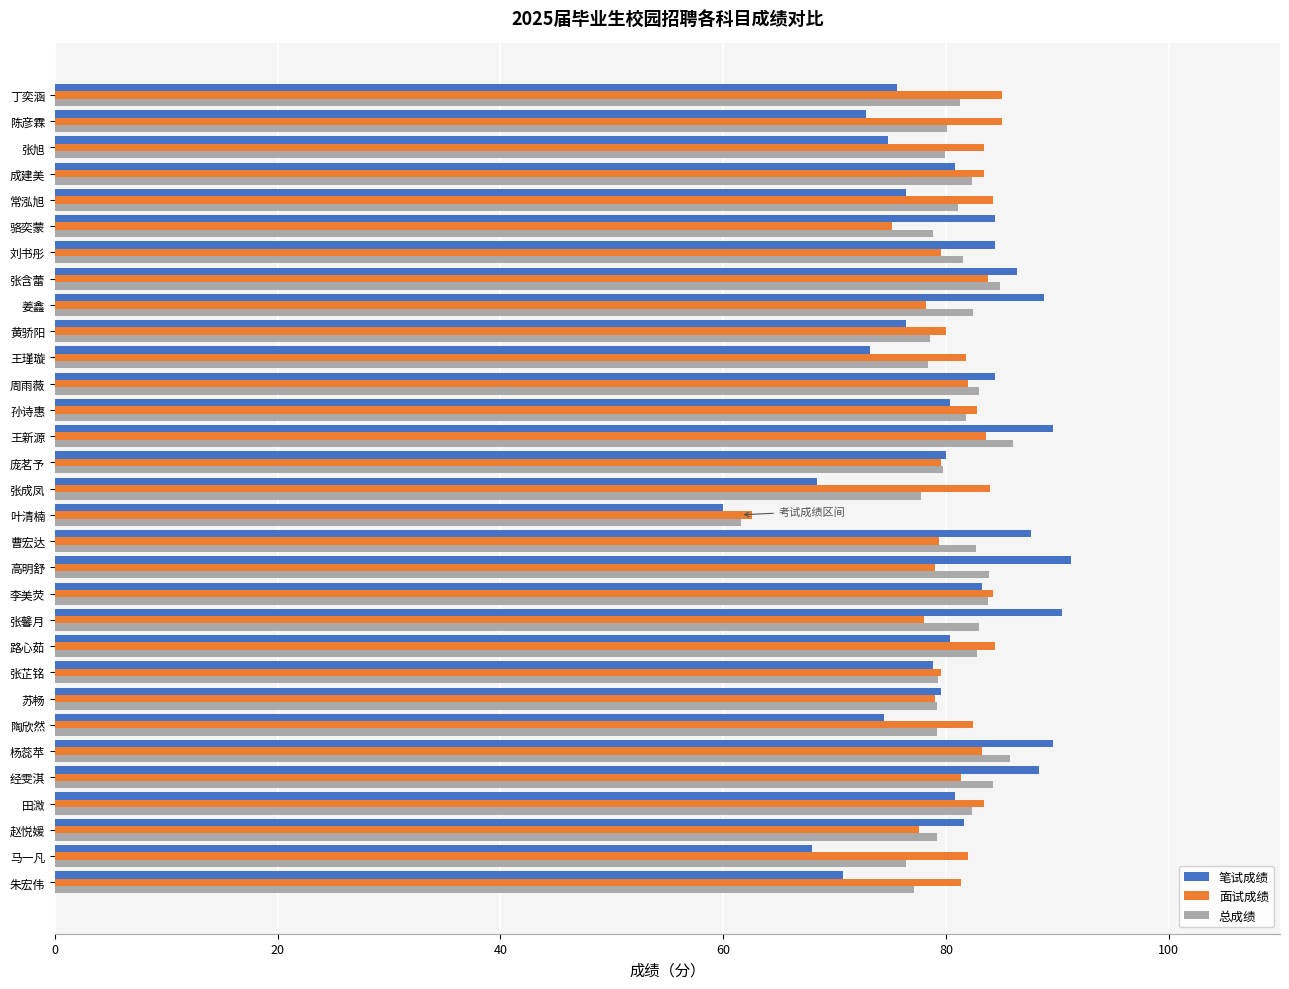

What are all the series names shown in the legend?

笔试成绩, 面试成绩, 总成绩